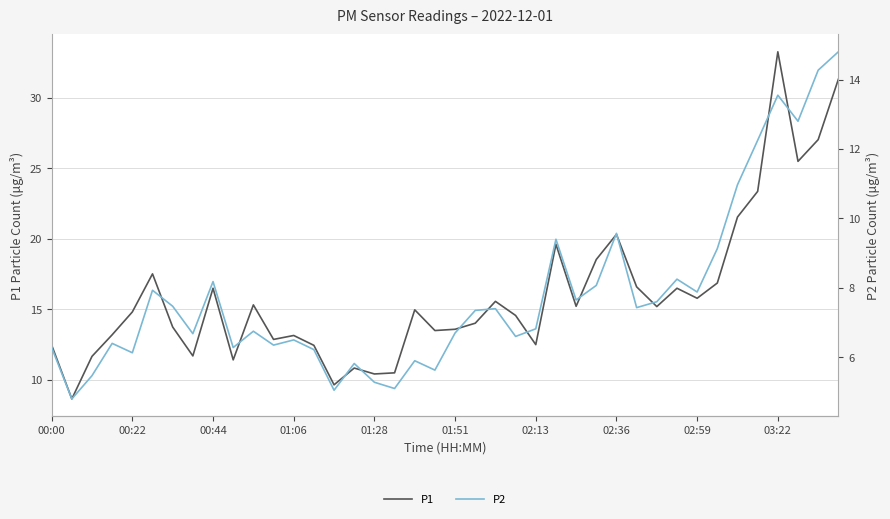

True or false: P2 and P1 cross at least once.

False